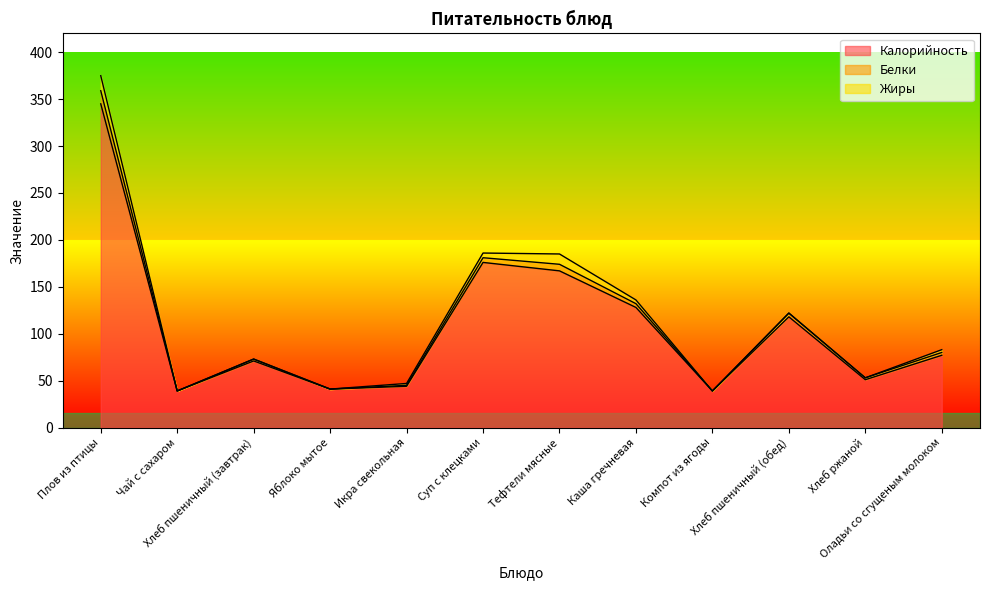

Which series changed the most between Чай с сахаром and Яблоко мытое?

Калорийность